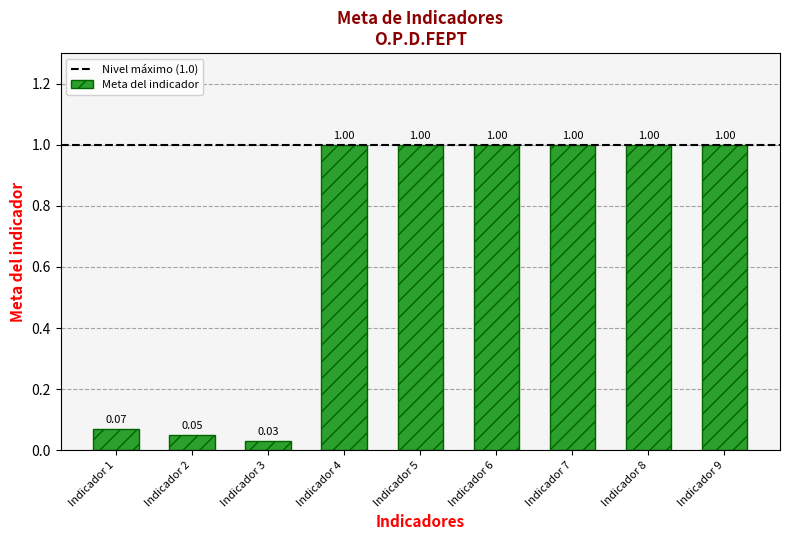

How many data points are less than 1?

3